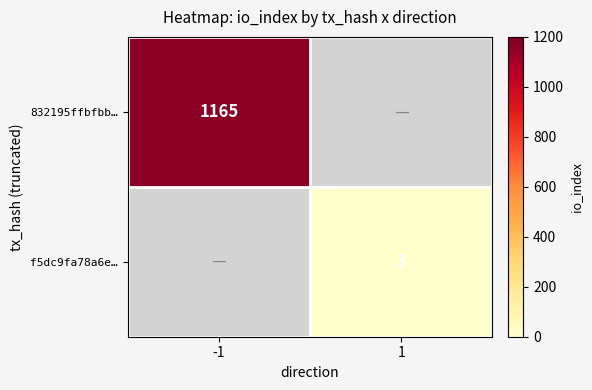

Is it true that f5dc9fa78a6e… equals 3 at 1?

True